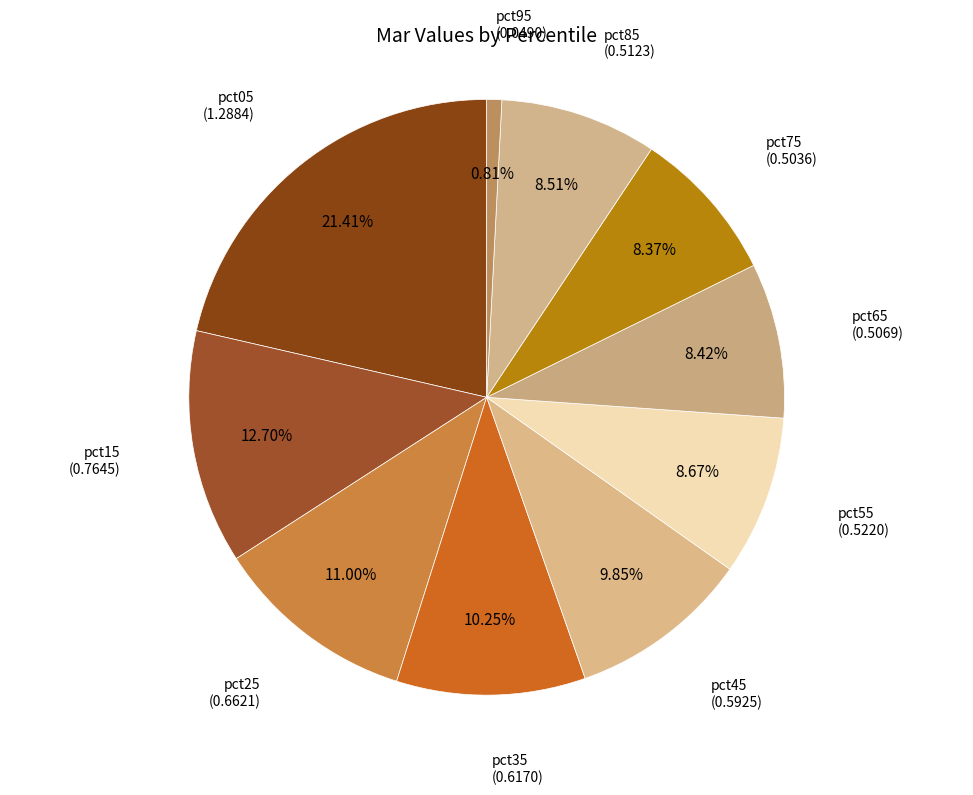

How many slices are in this pie chart?

10